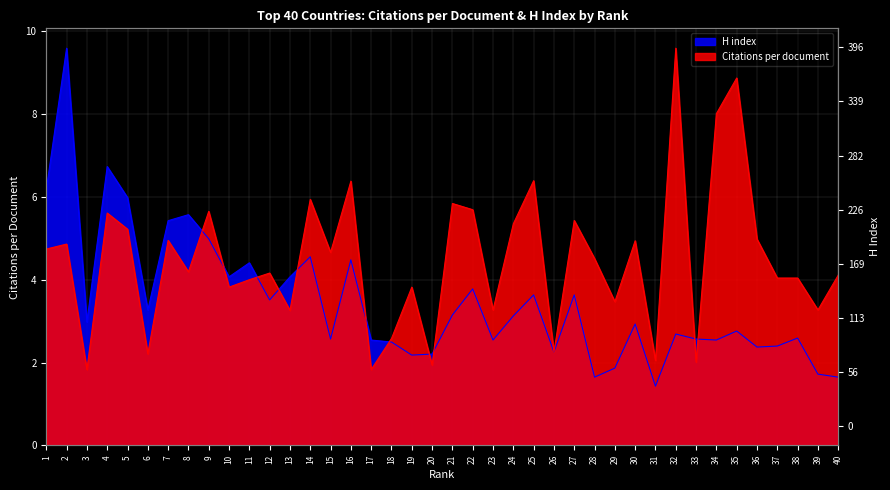

At which label does H index first exceed 2?

1